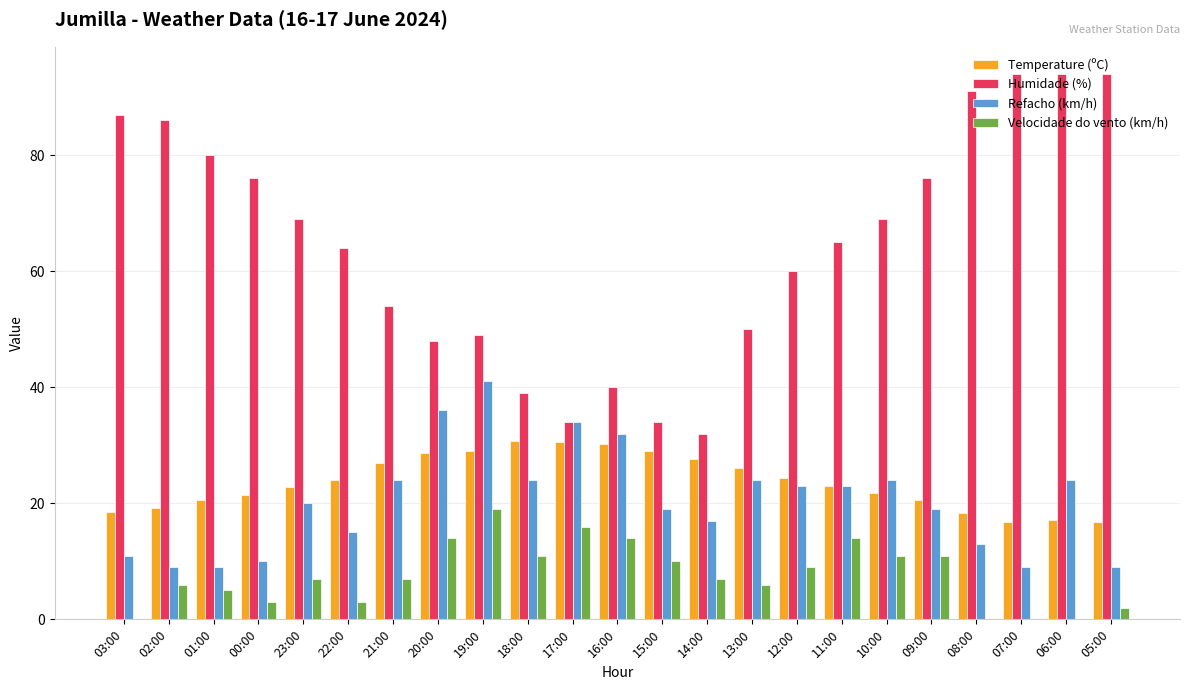

Which series changed the most between 14:00 and 10:00?

Humidade (%)